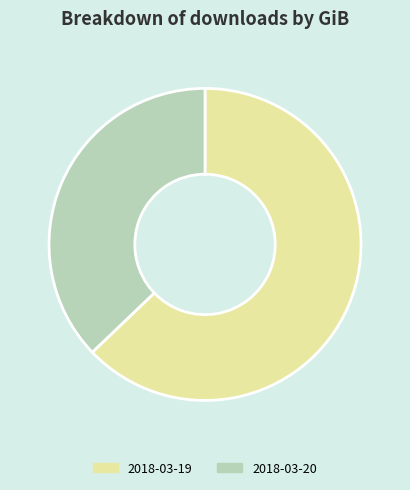

Rank the categories by value from lowest to highest.

2018-03-20, 2018-03-19